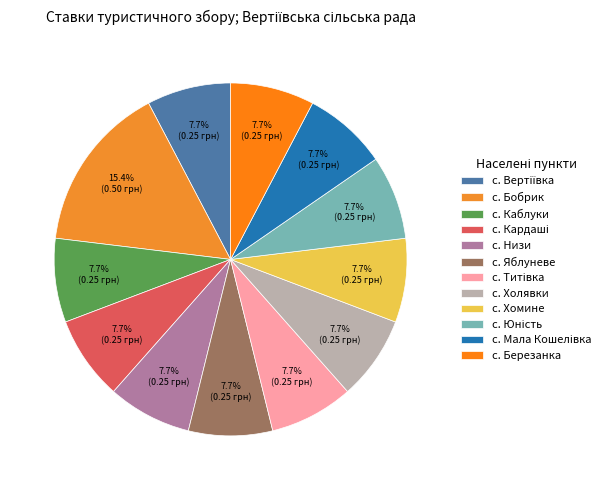

How many slices are in this pie chart?

12